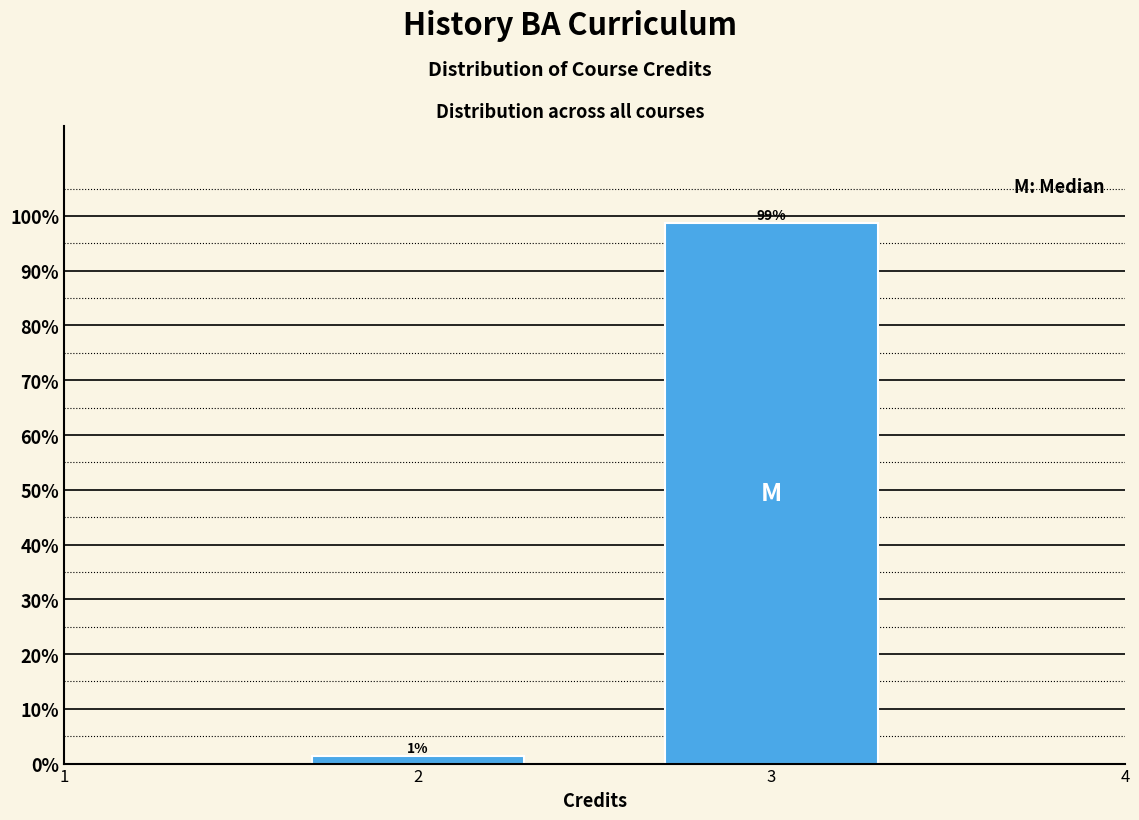

What is the value of the 2nd bar from the left?

98.7